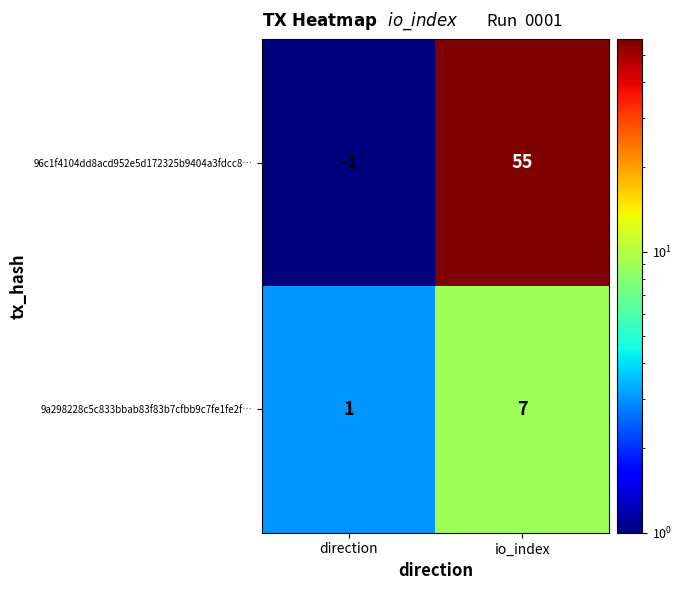

Reading left to right, list all the values displayed in this chart.

96c1f4104dd8acd952e5d172325b9404a3fdcc8…: -1	55
9a298228c5c833bbab83f83b7cfbb9c7fe1fe2f…: 1	7